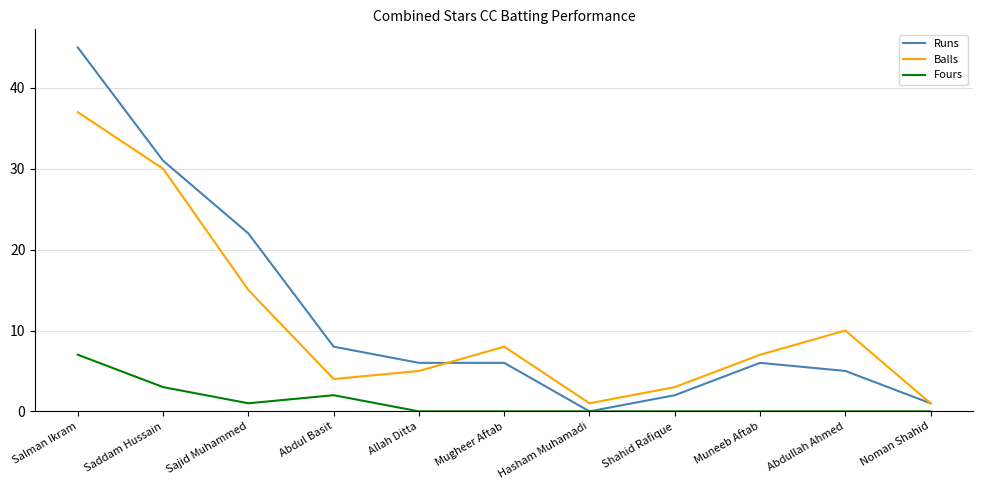

What is the maximum value shown in the chart?

45